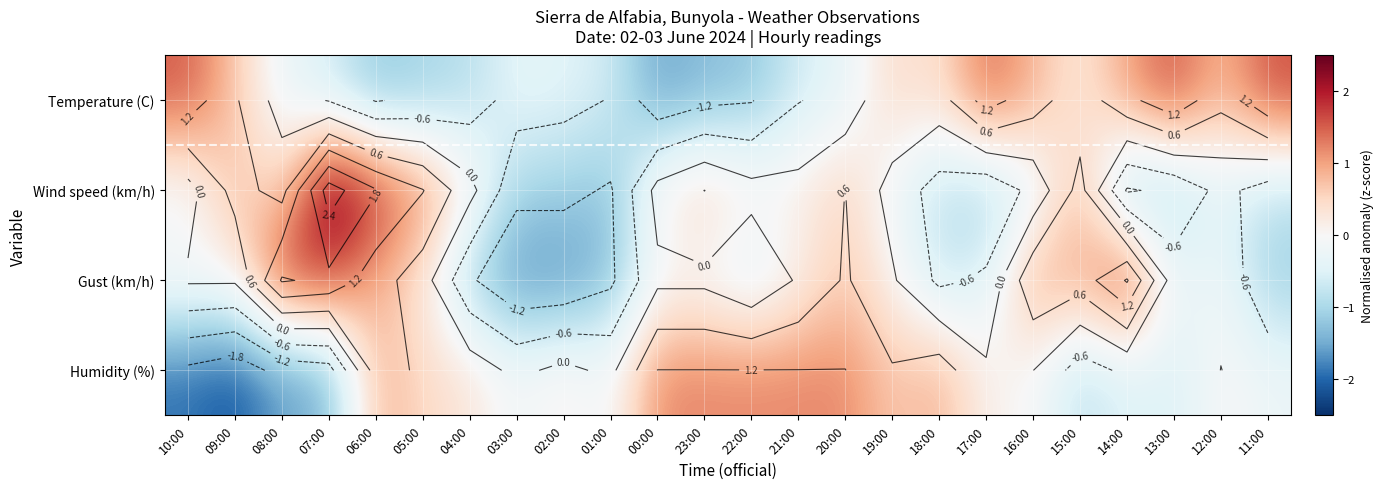

What value does the Wind speed (km/h) series have at 11:00?

-0.8